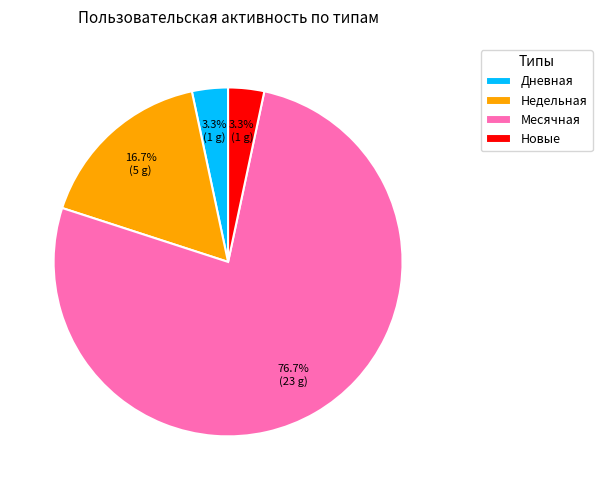

To the nearest percent, what is the difference between the largest and smallest slice percentages?

73%